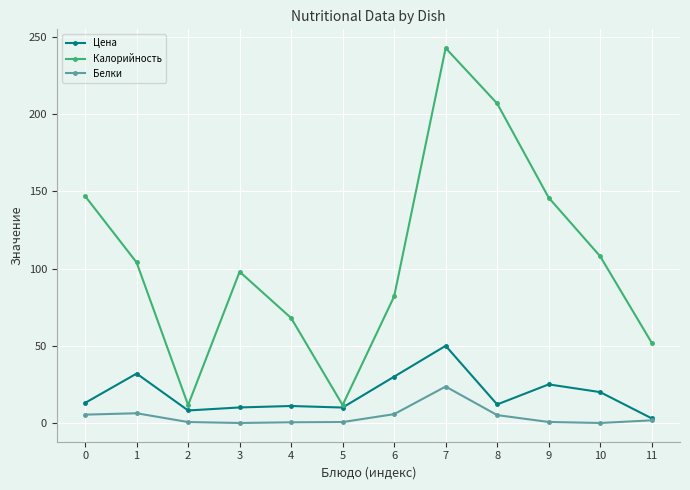

Which category has the highest value in the Цена series?

7